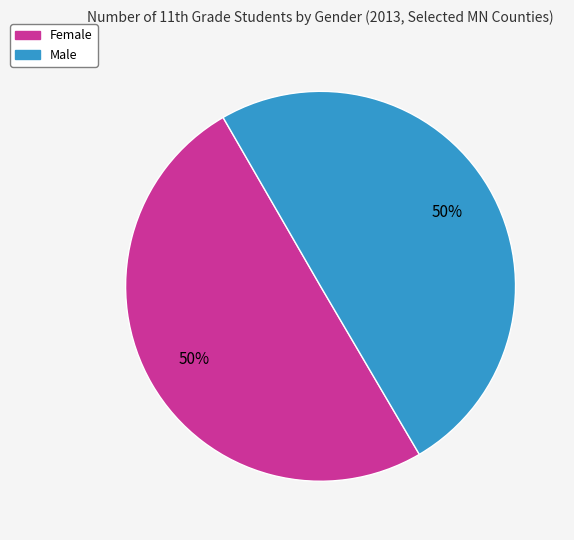

To the nearest percent, what is the average slice percentage?

50%